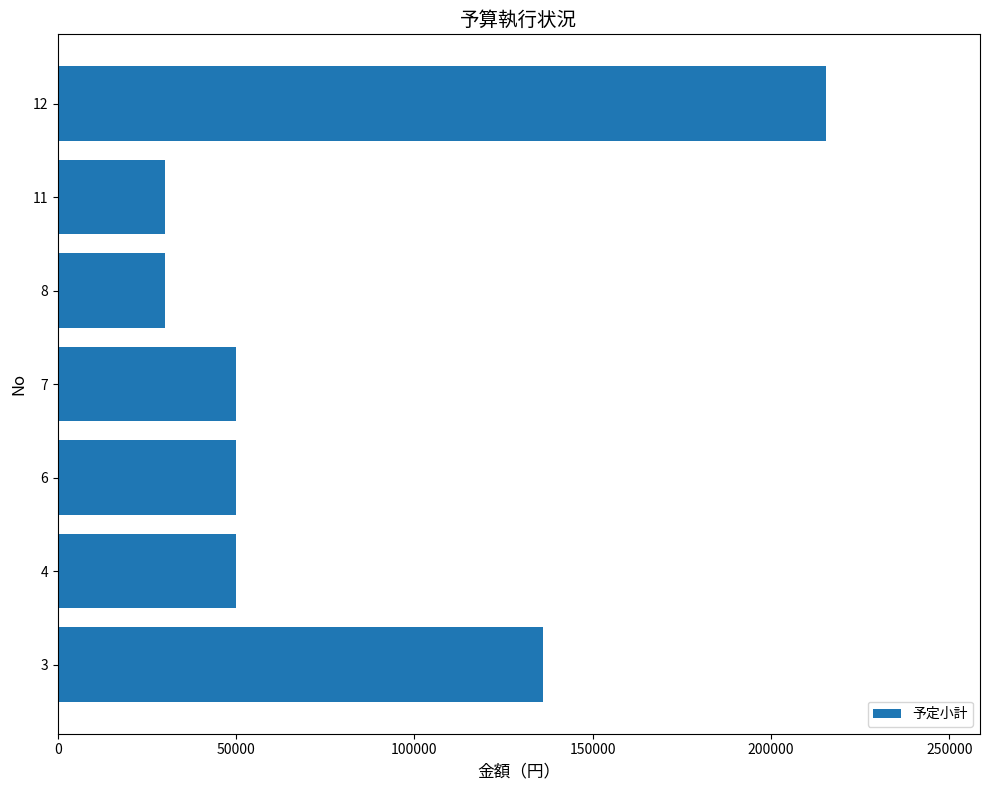

Is it true that the value at 8 is 30000?

True